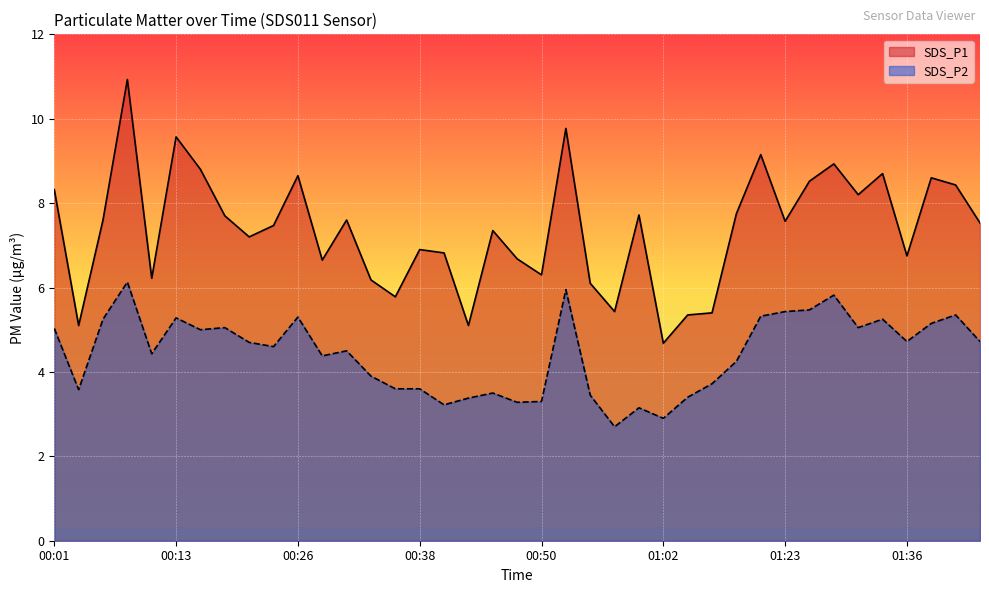

List the series in order of their overall mean, highest first.

SDS_P1, SDS_P2